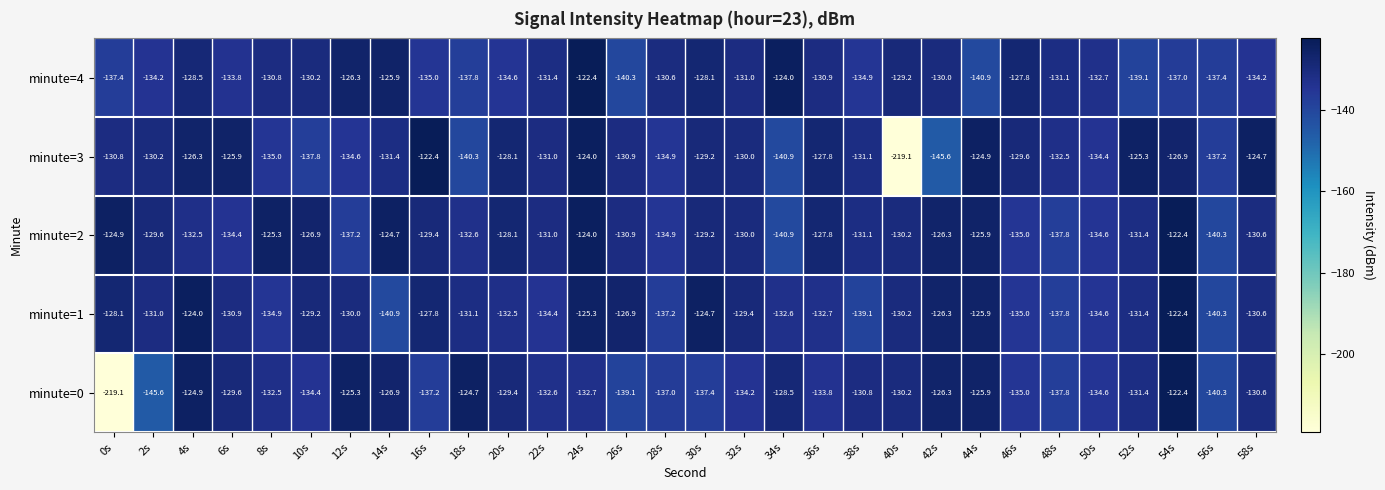

How many data points in minute=3 are less than -130?

17